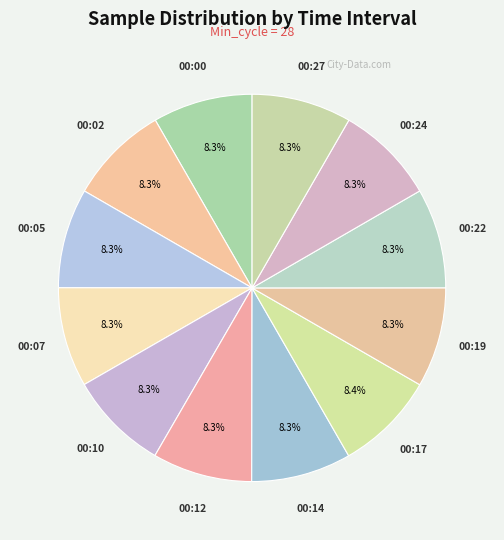

What is the ratio of the value at 00:02 to the value at 00:10?

1.0